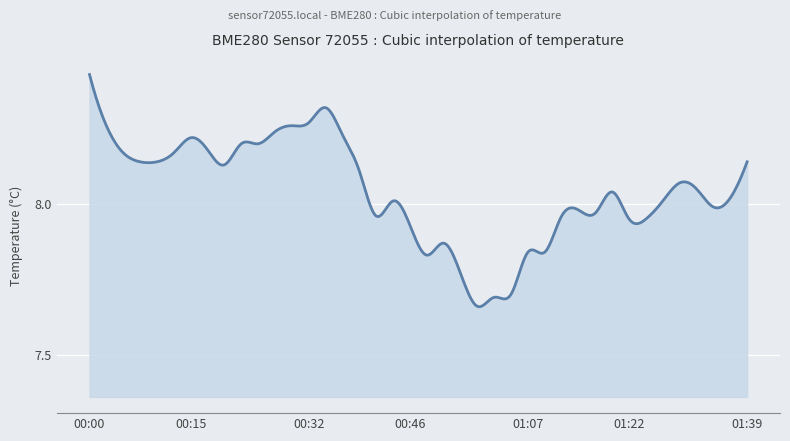

Does the chart display data point markers on the line(s)?

No